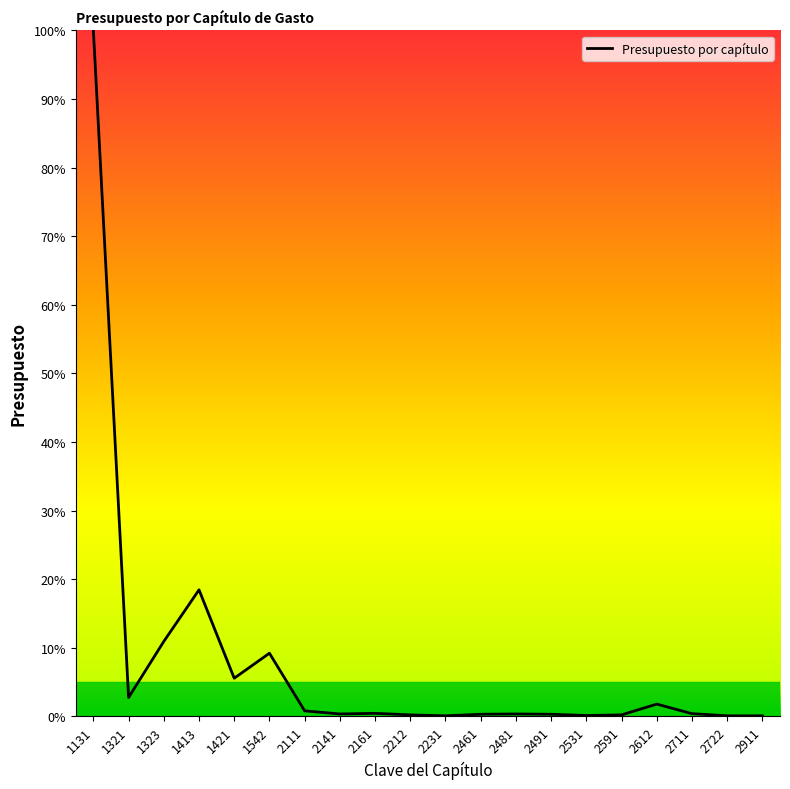

Where is the data nearest to the value 50?

1413